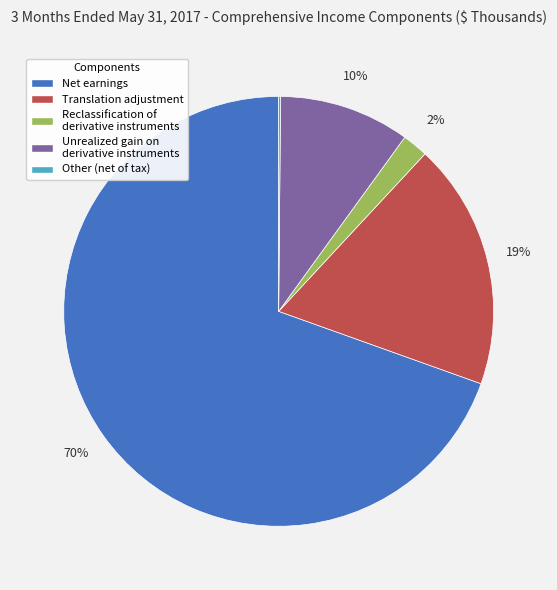

Is there any slice that represents more than half of the pie?

Yes